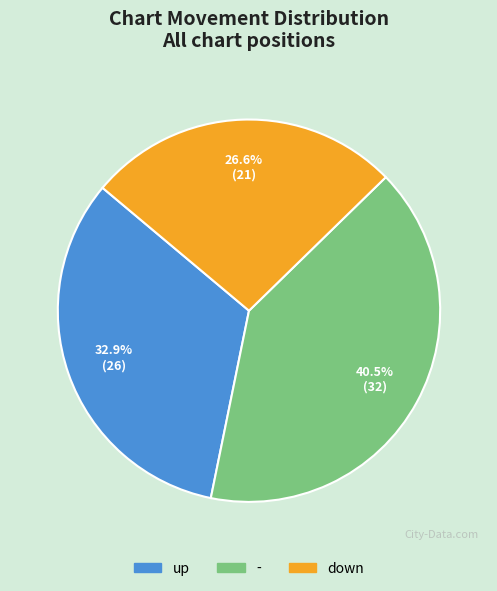

Which category has the smallest portion of the pie?

down